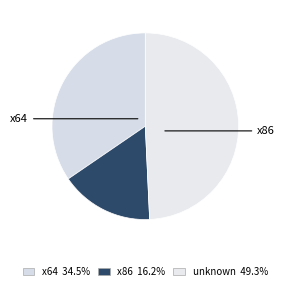

How many slices are in this pie chart?

3